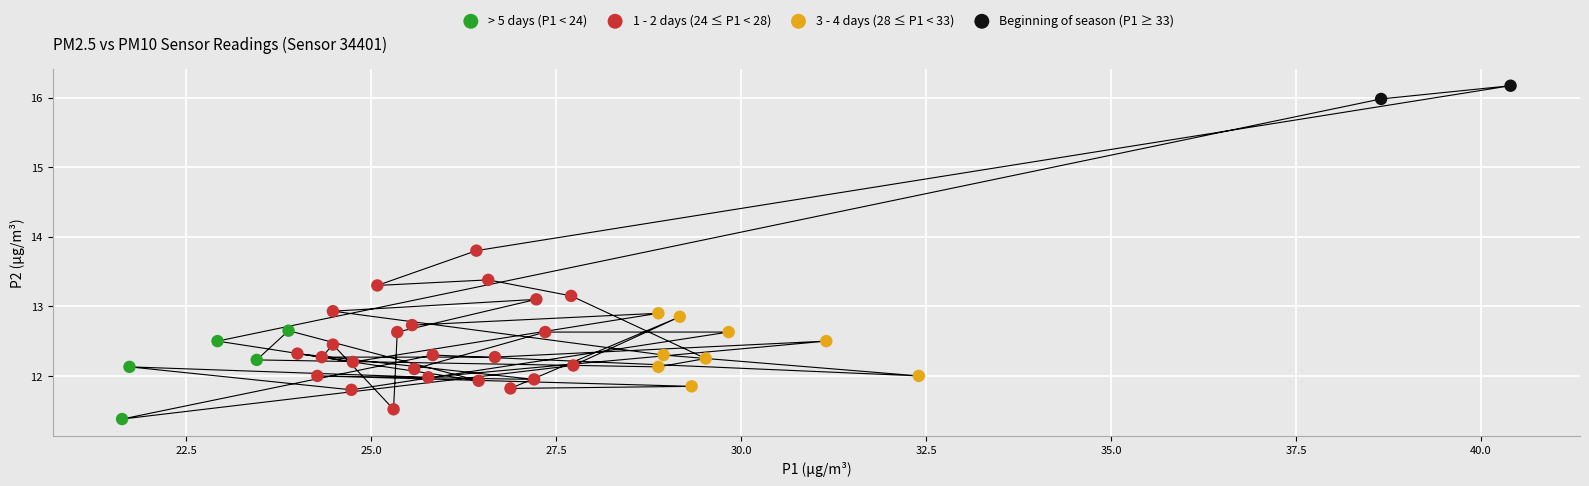

What are all the series names shown in the legend?

> 5 days (P1 < 24), 1 - 2 days (24 ≤ P1 < 28), 3 - 4 days (28 ≤ P1 < 33), Beginning of season (P1 ≥ 33)